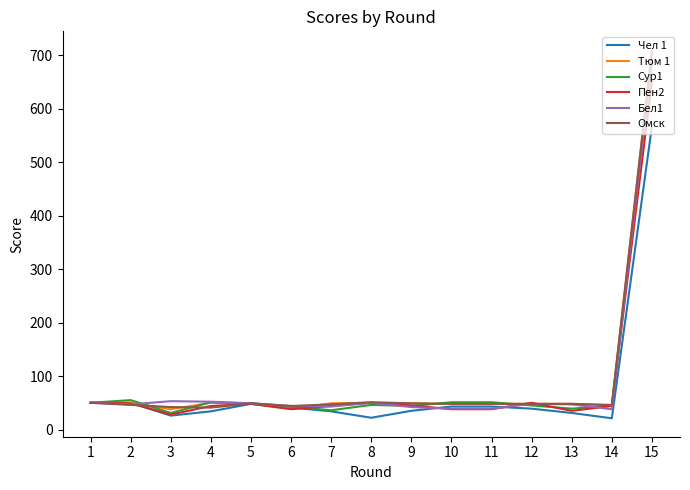

What is the difference between the highest and lowest values at 3?

27